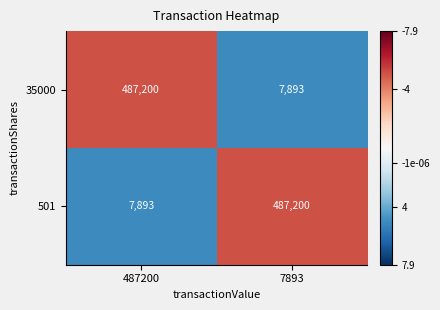

Reading left to right, extract all data points from this chart.

35000: 487200	7893
501: 7893	487200